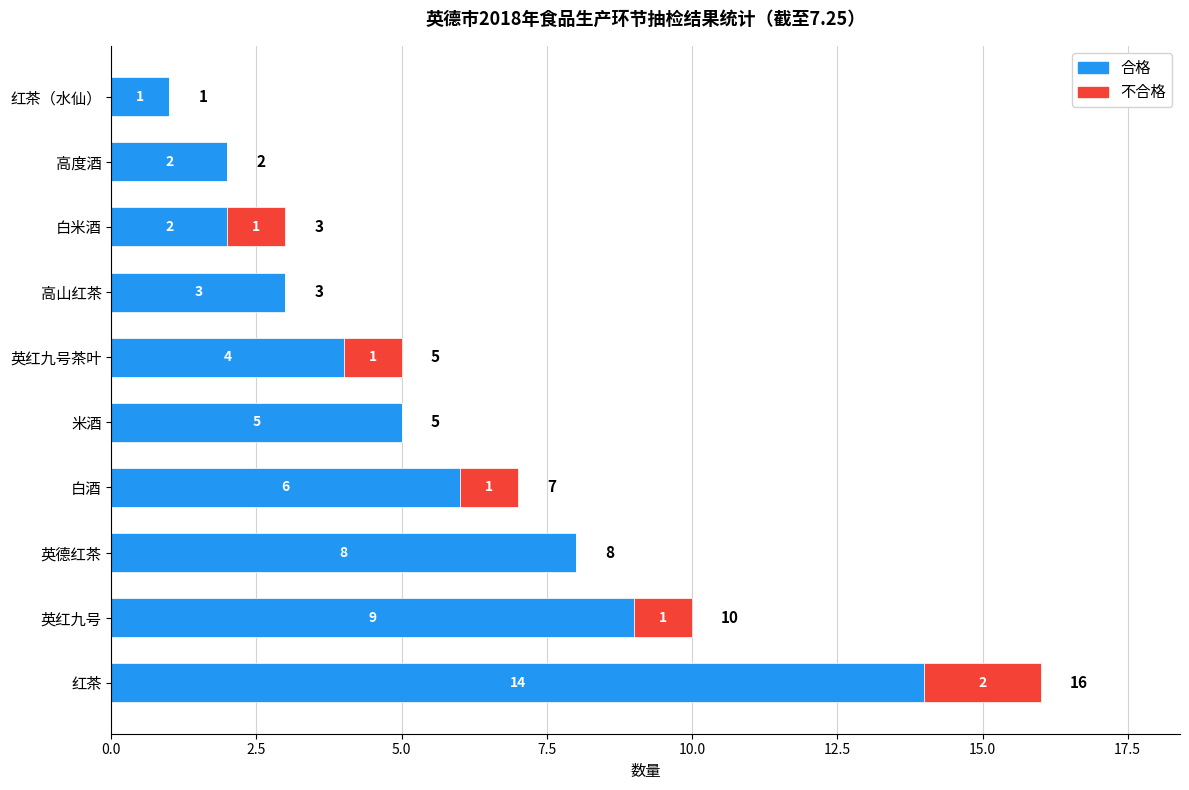

How many distinct data groups are displayed?

2